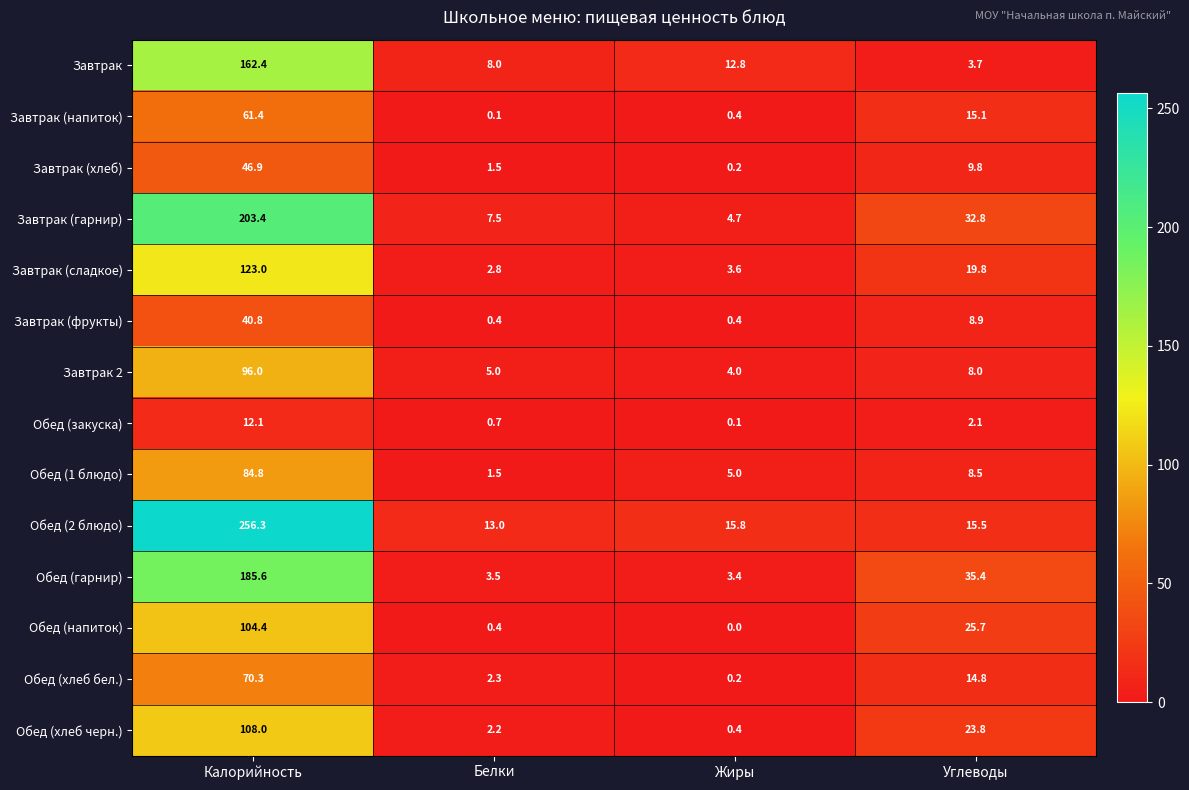

Where is Завтрак (напиток) nearest to the value 30?

Углеводы